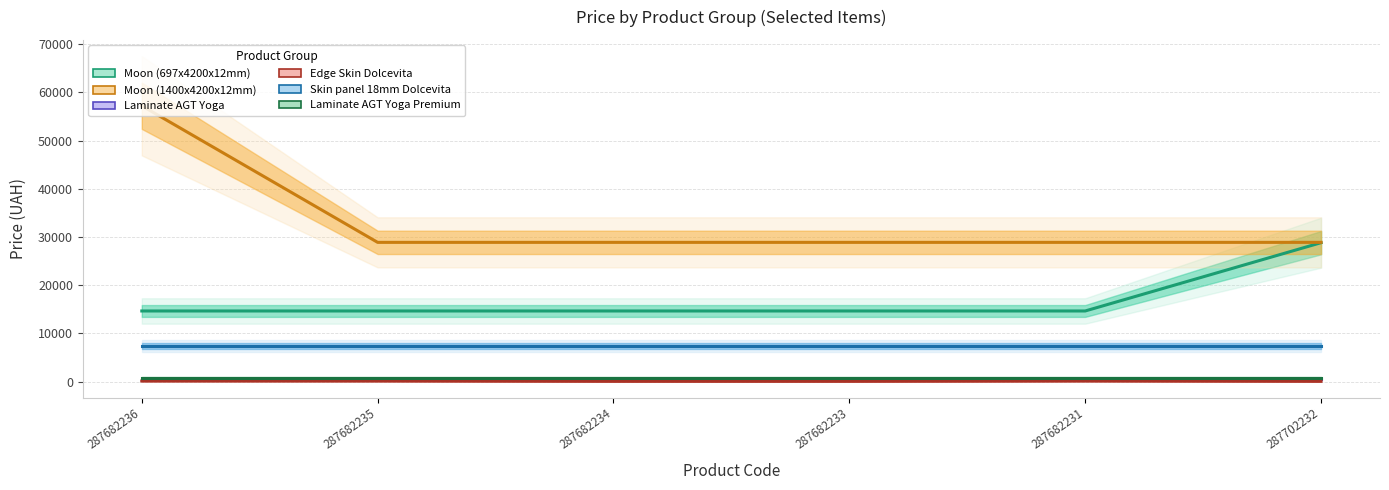

What is the maximum value for Edge Skin Dolcevita?

110.5